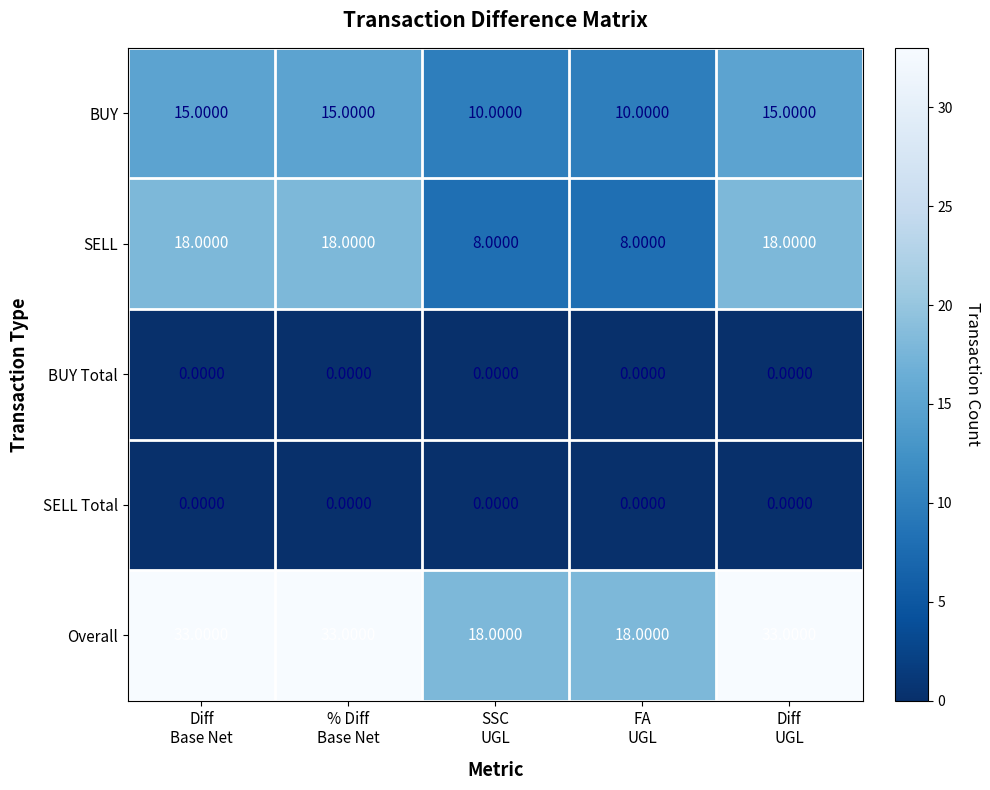

What is the difference between the maximum and minimum values in the Overall series?

15